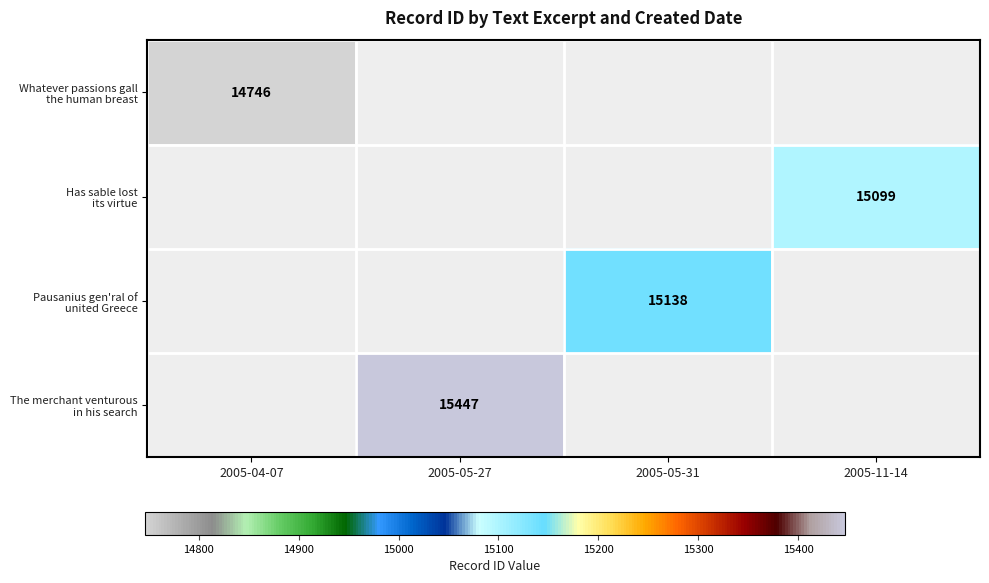

List the series in order of their peak value, lowest first.

Whatever passions gall the human breast, Has sable lost its virtue, Pausanius gen'ral of united Greece, The merchant venturous in his search